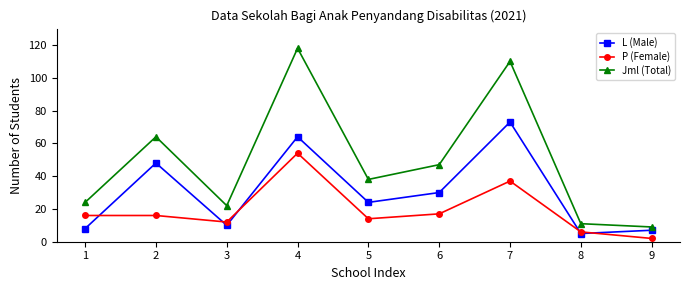

What is the difference between the second highest and second lowest values in the Jml (Total) series?

99